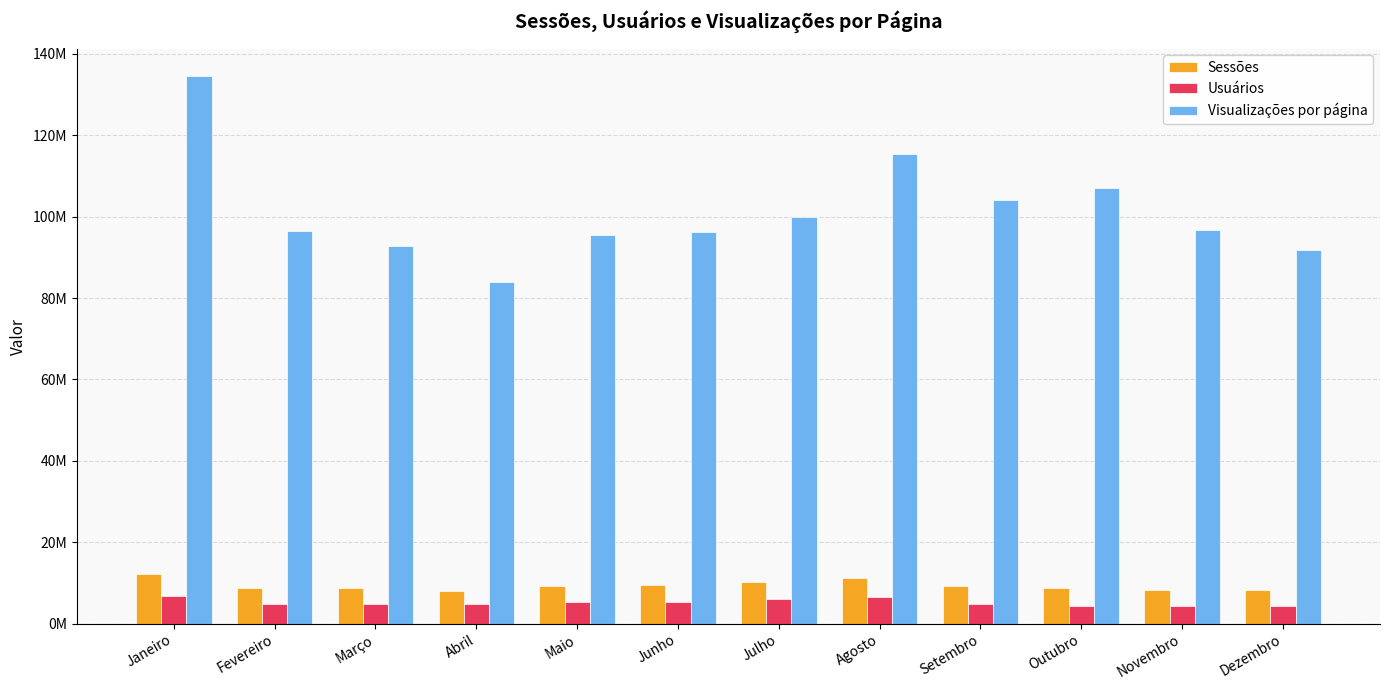

What are all the series names shown in the legend?

Sessões, Usuários, Visualizações por página